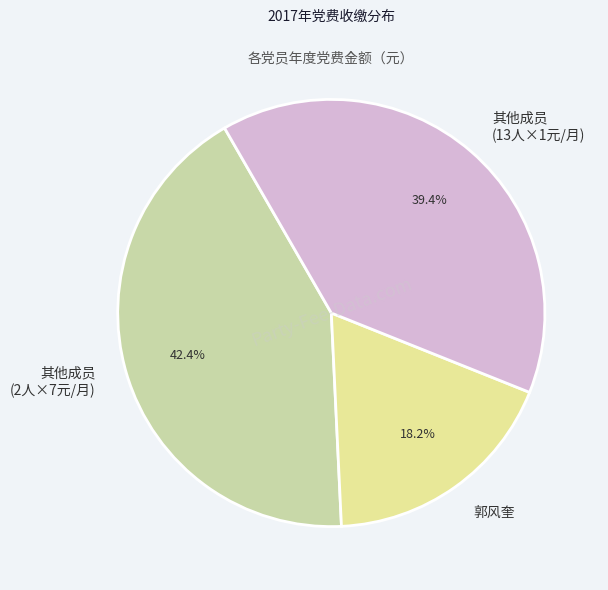

Rank the categories by value from lowest to highest.

郭风奎, 其他成员 (13人×1元/月), 其他成员 (2人×7元/月)